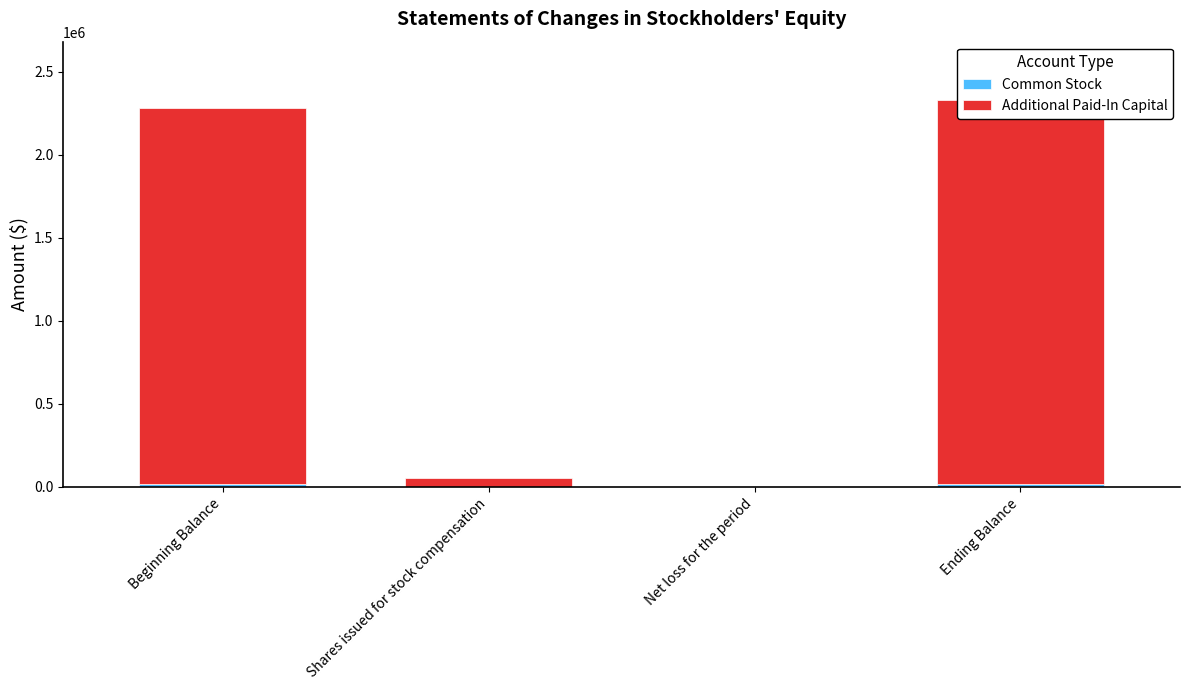

At which label does Additional Paid-In Capital first exceed 2259120?

Ending Balance